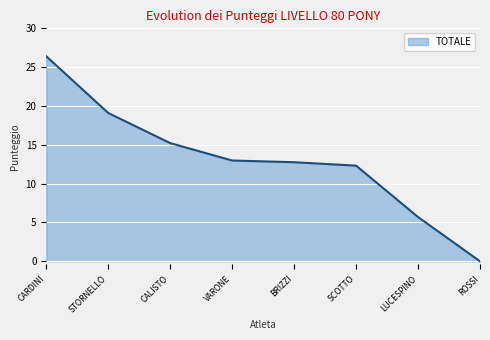

What is the sum of the values at BRIZZI and ROSSI?

12.8